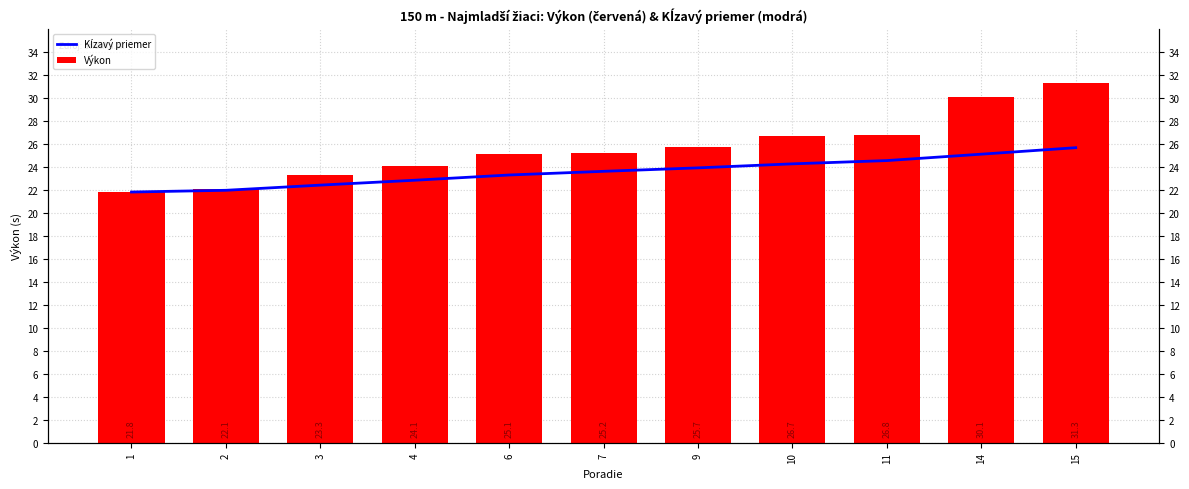

What is the average value of the Výkon series?

25.7